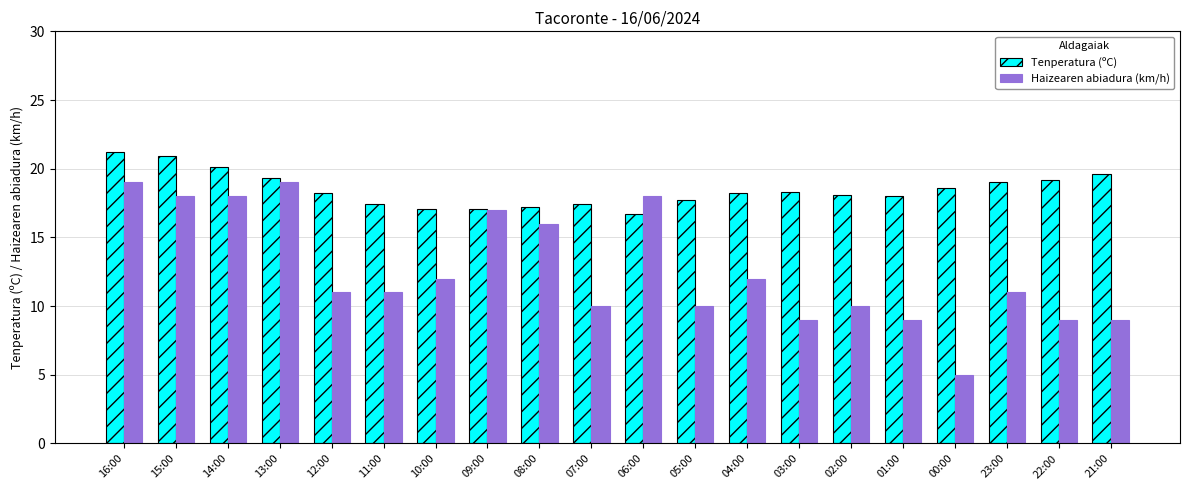

What value does the Tenperatura (ºC) series have at 00:00?

18.6